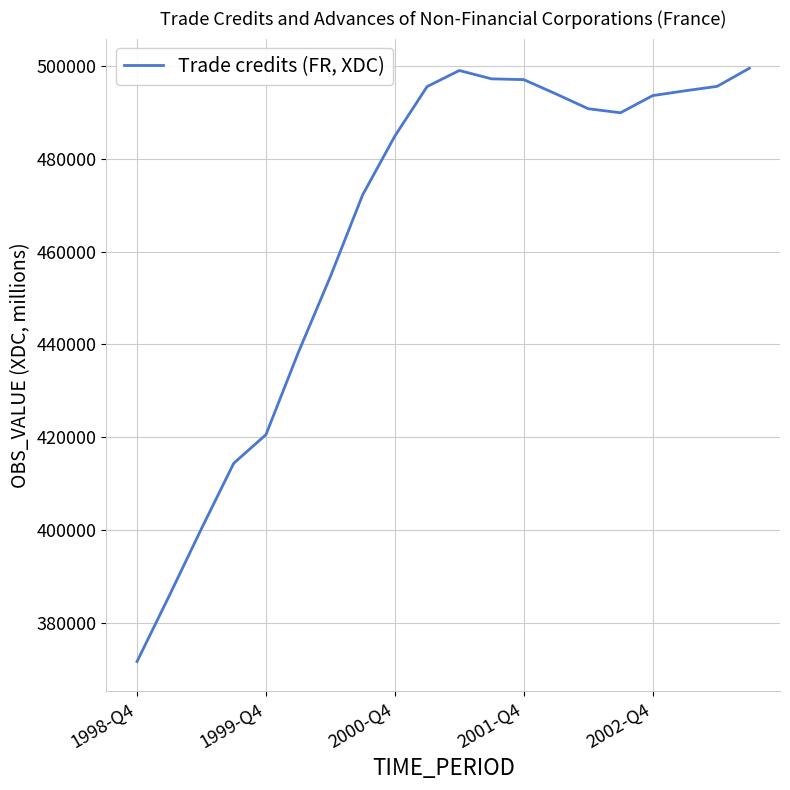

What is the difference between the maximum and minimum values?

127883